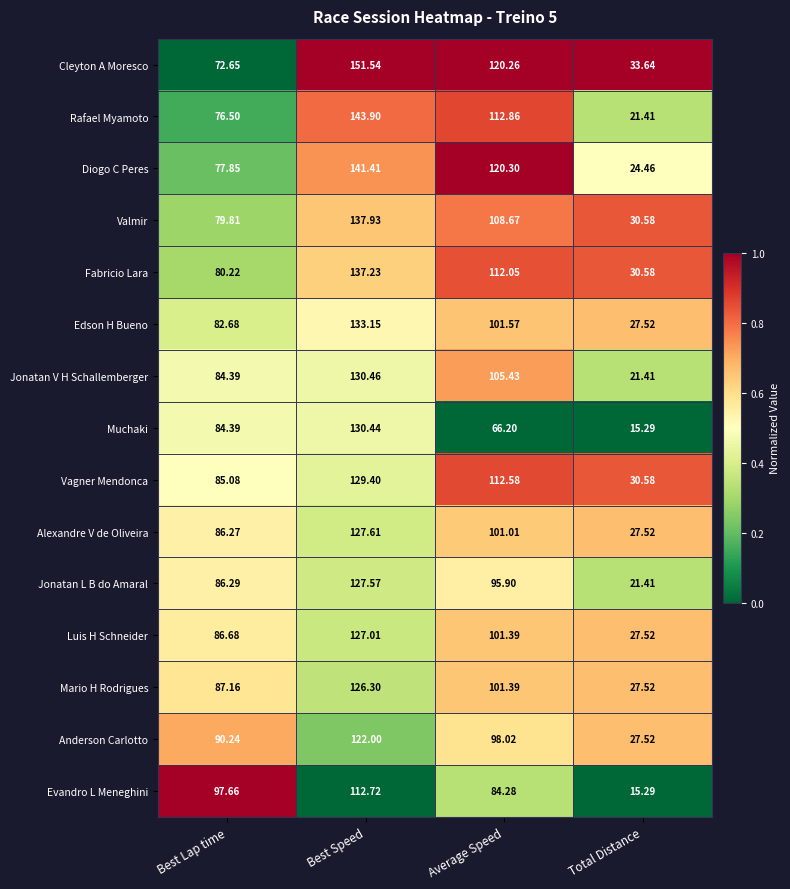

How many categories are shown in the chart?

4